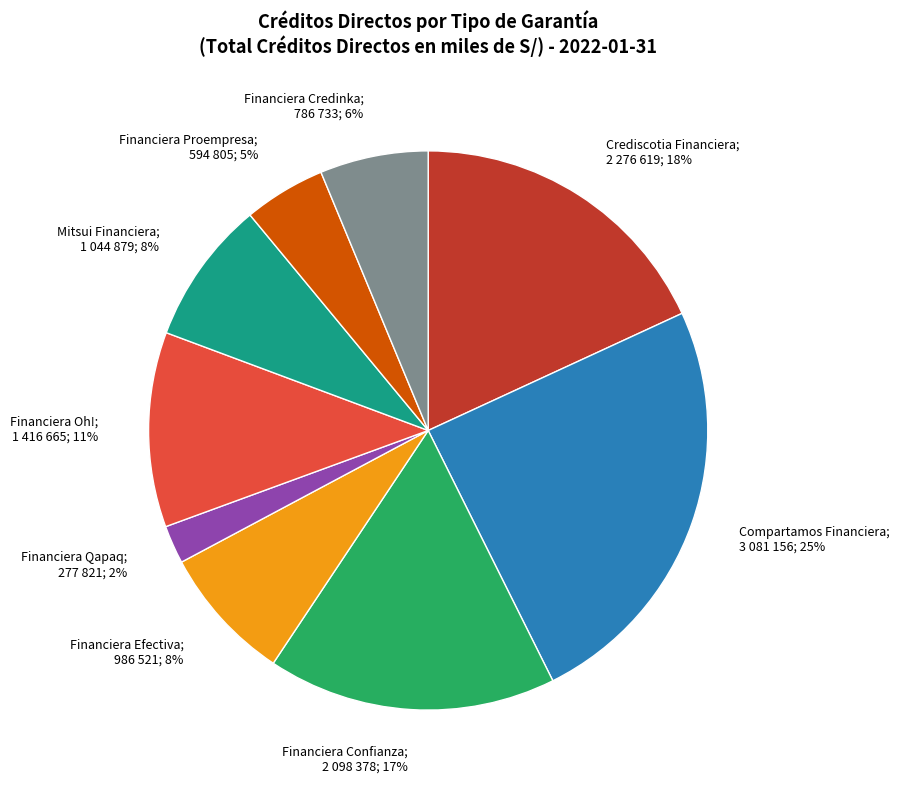

To the nearest percent, what is the average slice percentage?

11%